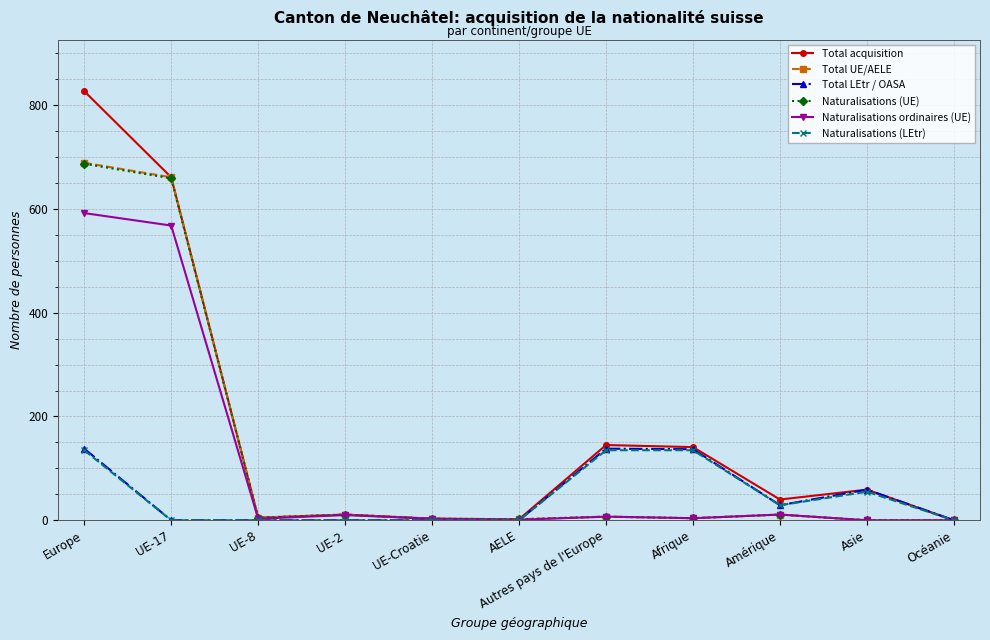

Which series has the widest spread of values?

Total acquisition